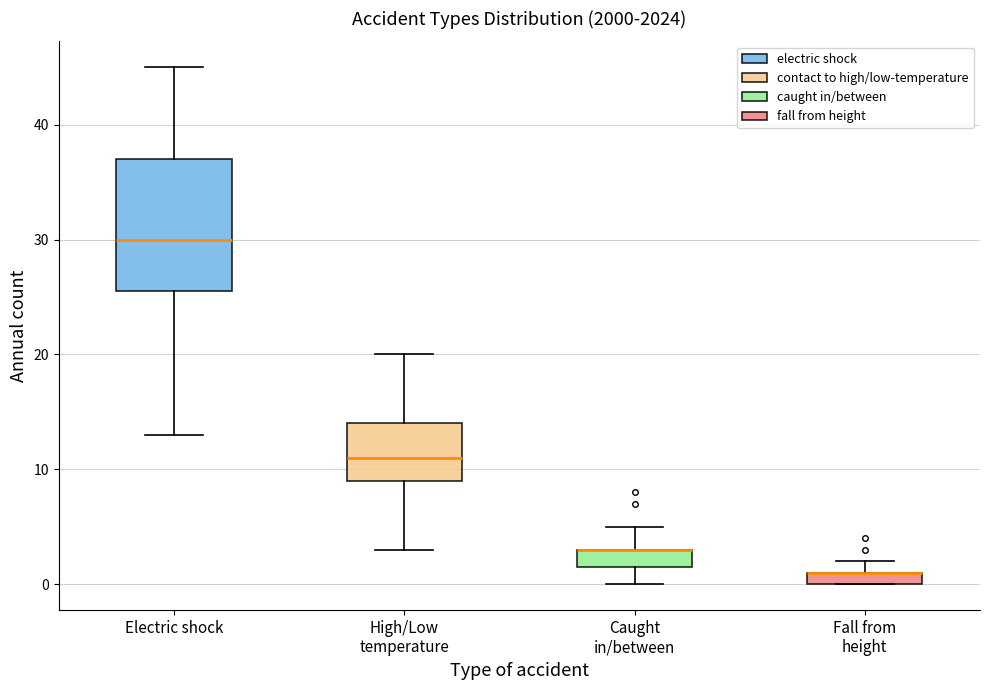

Which box is the tallest, from its lower edge to its upper edge?

Electric shock